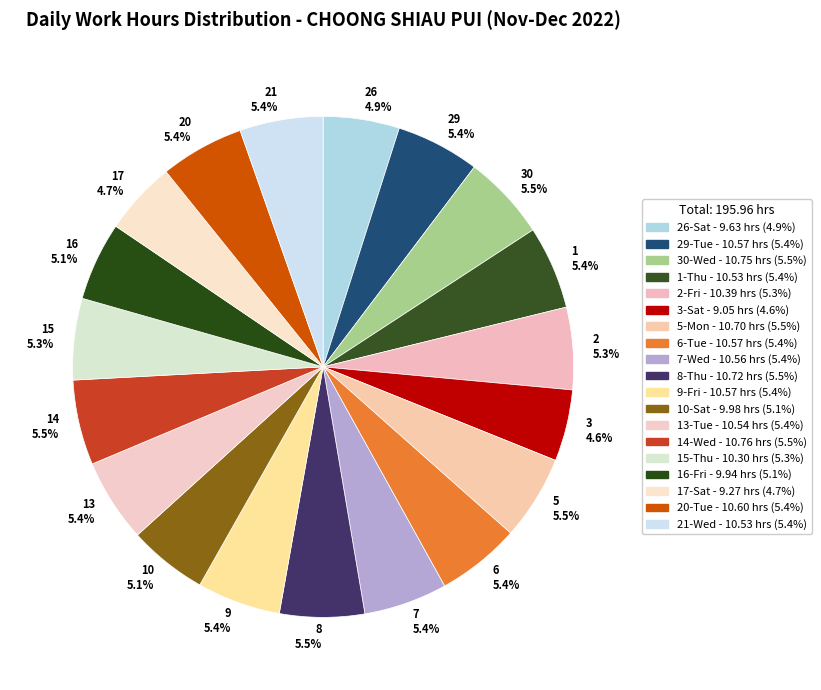

How many segments does this pie chart have?

19